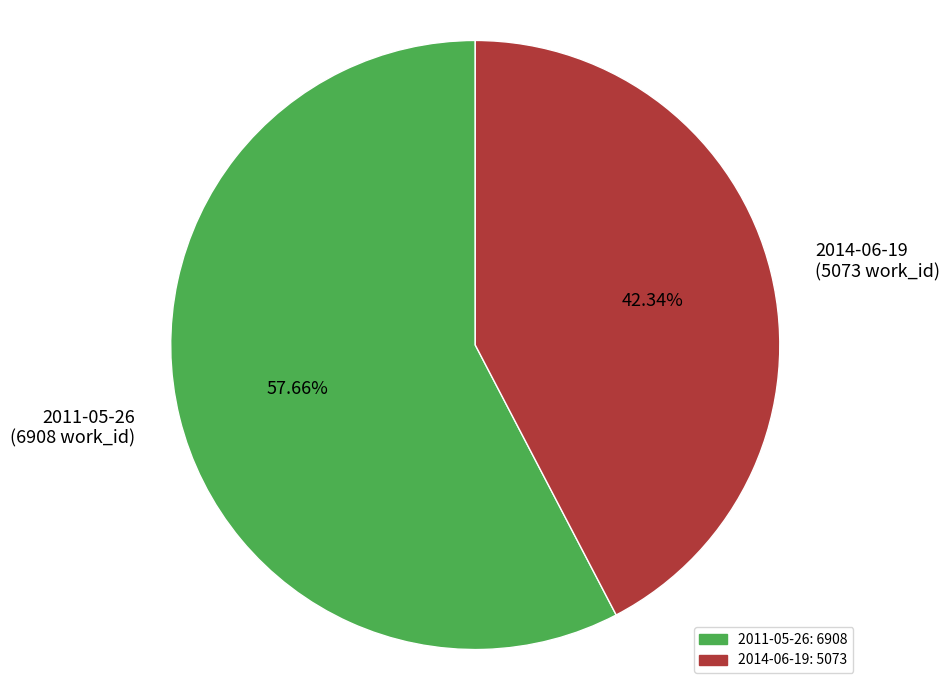

Rank the categories by value from lowest to highest.

2014-06-19, 2011-05-26